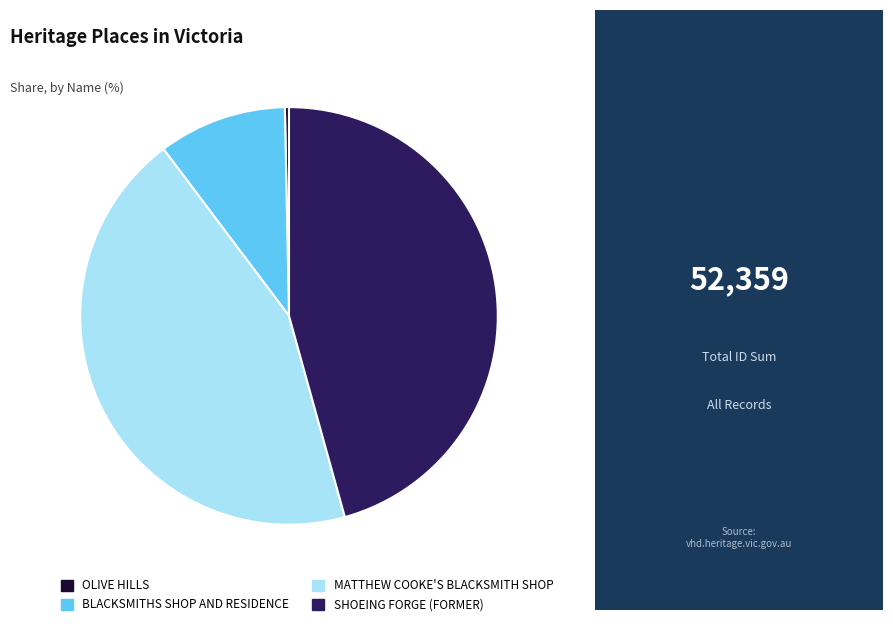

Does OLIVE HILLS account for over 50% of the chart?

No